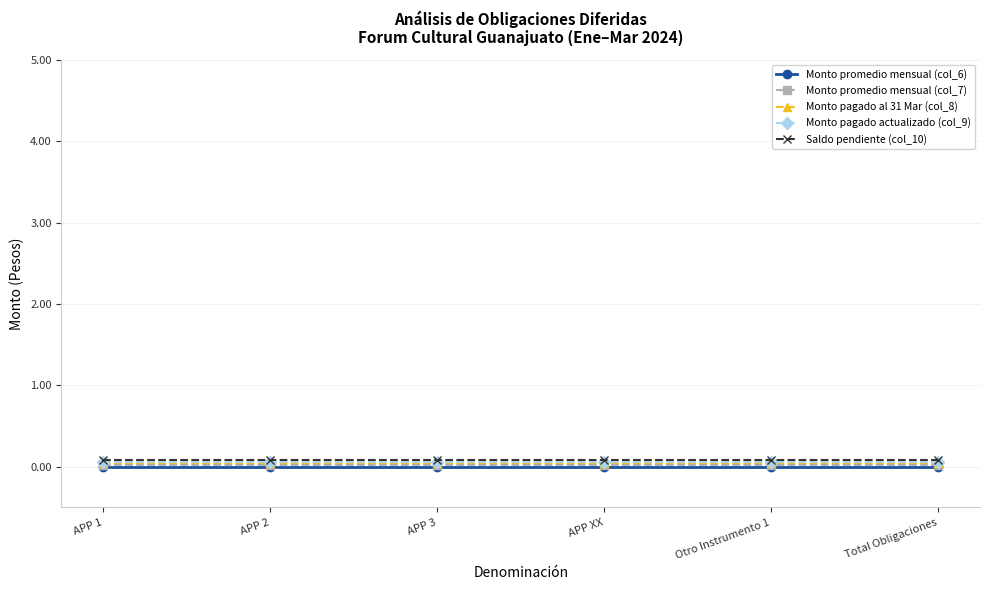

True or false: Monto pagado al 31 Mar (col_8) and Monto promedio mensual (col_6) cross at least once.

False